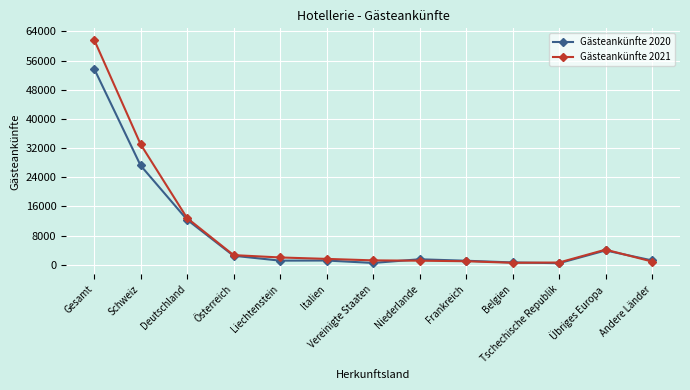

Is it true that Gästeankünfte 2021 equals 61783 at Gesamt?

True